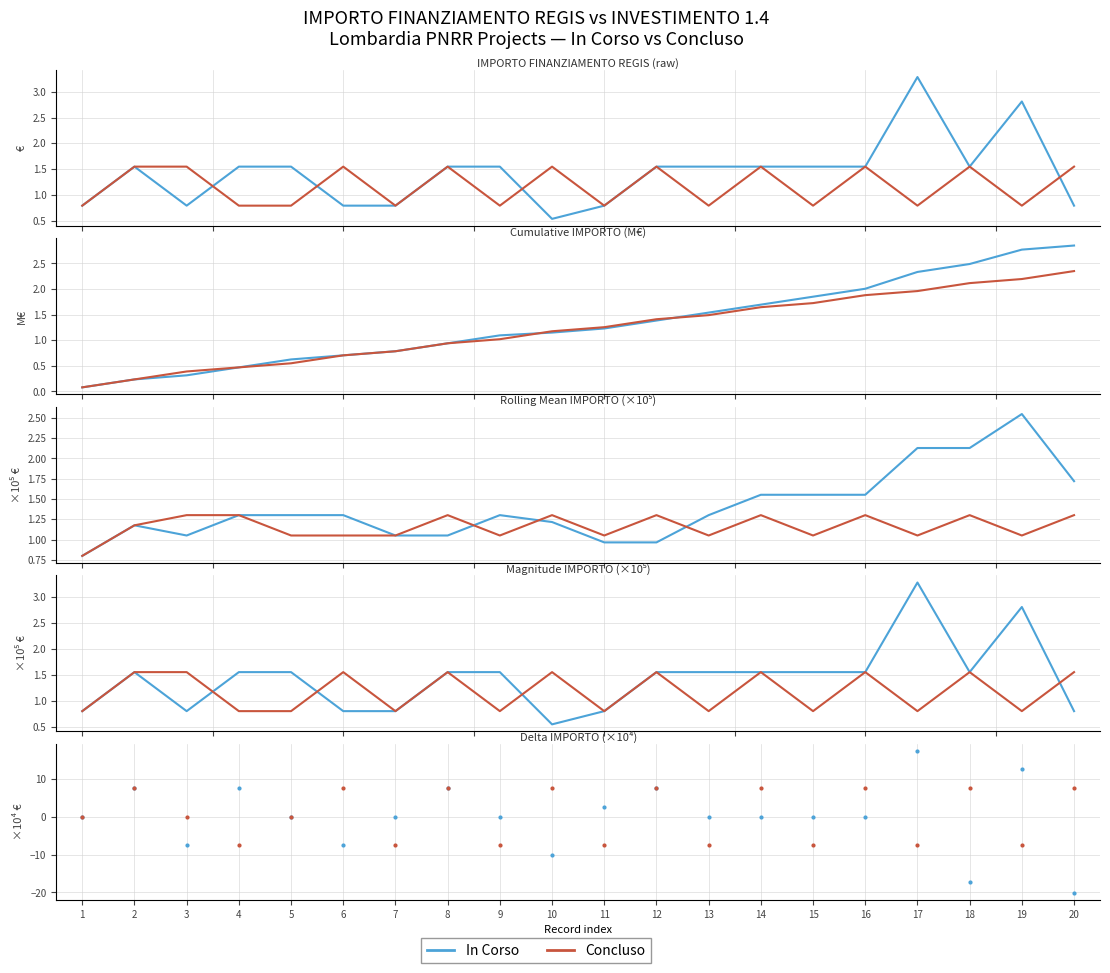

Rank the series at 8 from lowest to highest value.

In Corso, Concluso